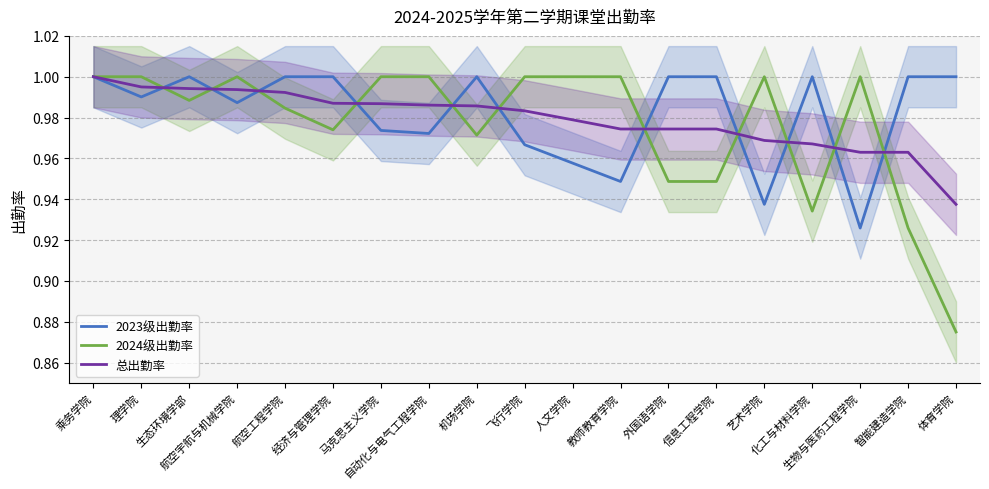

Which series has the widest spread of values?

2024级出勤率